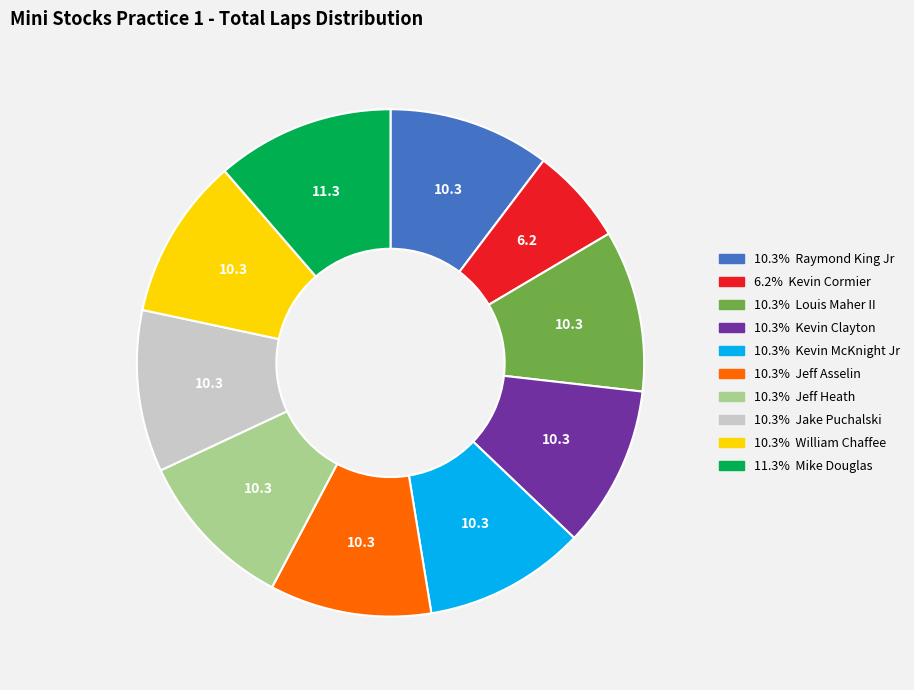

Is there any slice that represents more than half of the pie?

No